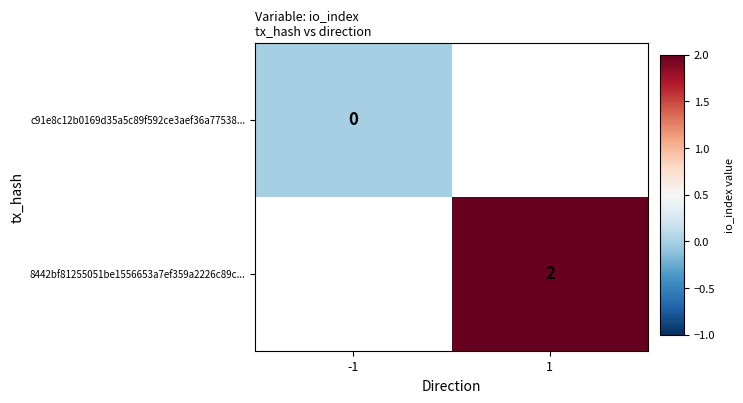

True or false: 8442bf81255051be1556653a7ef359a2226c89c... has a value of 2.7 at 1.

False